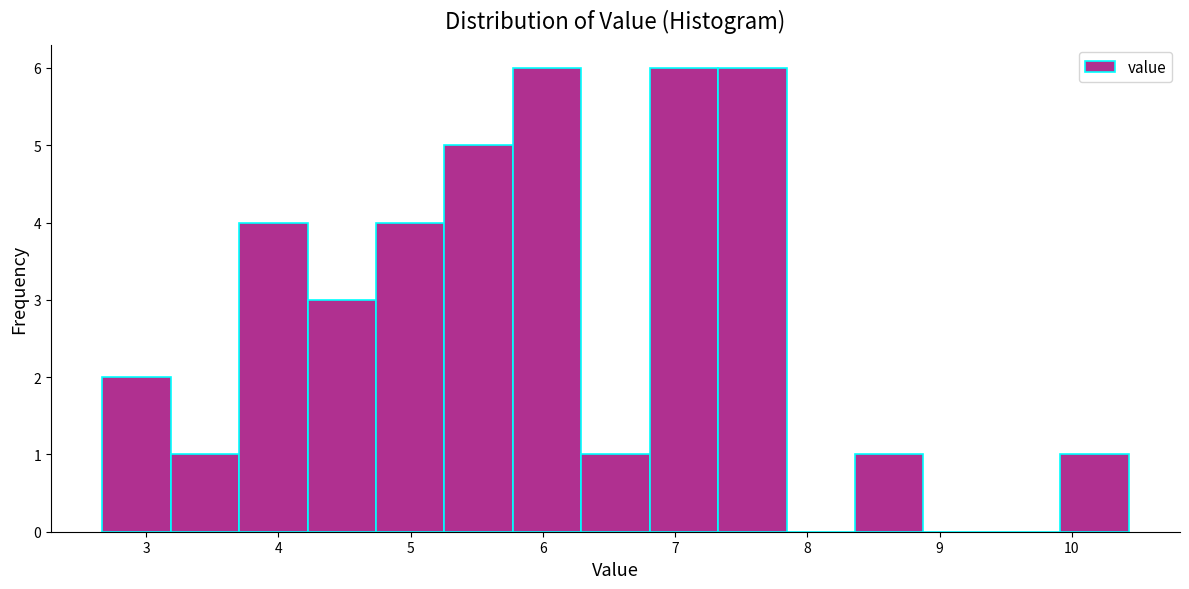

Reading left to right, transcribe this chart: for each bar, give the range it covers on the x-axis and its height. Neither the bar edges nor the heights are printed on the chart, so give them approximately, as read against the axes.

2.7 to 3.2: 2
3.2 to 3.7: 1
3.7 to 4.2: 4
4.2 to 4.7: 3
4.7 to 5.3: 4
5.3 to 5.8: 5
5.8 to 6.3: 6
6.3 to 6.8: 1
6.8 to 7.3: 6
7.3 to 7.8: 6
7.8 to 8.4: 0
8.4 to 8.9: 1
8.9 to 9.4: 0
9.4 to 9.9: 0
9.9 to 10.4: 1